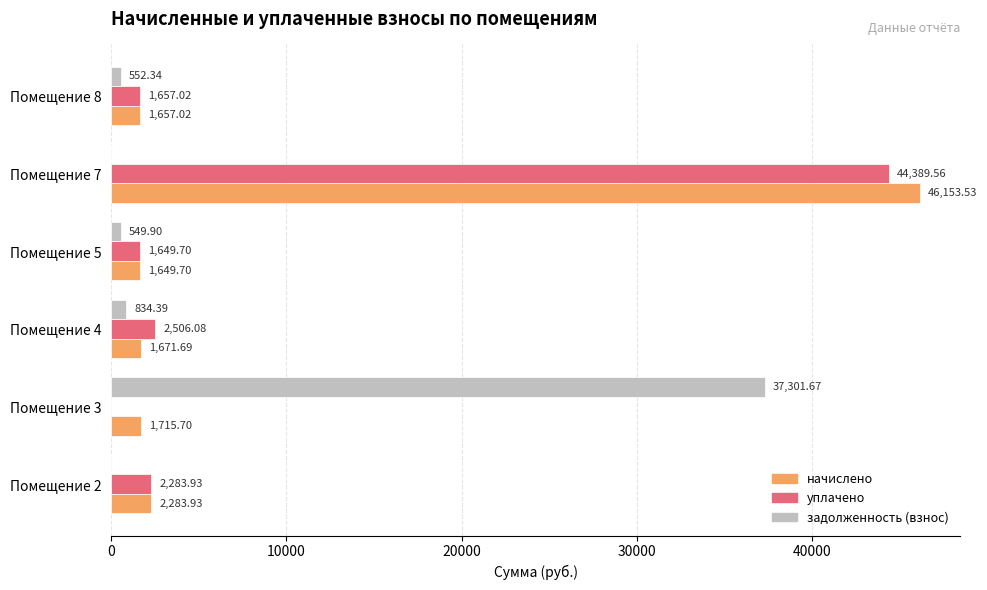

What is the sum of all начислено values?

55131.6